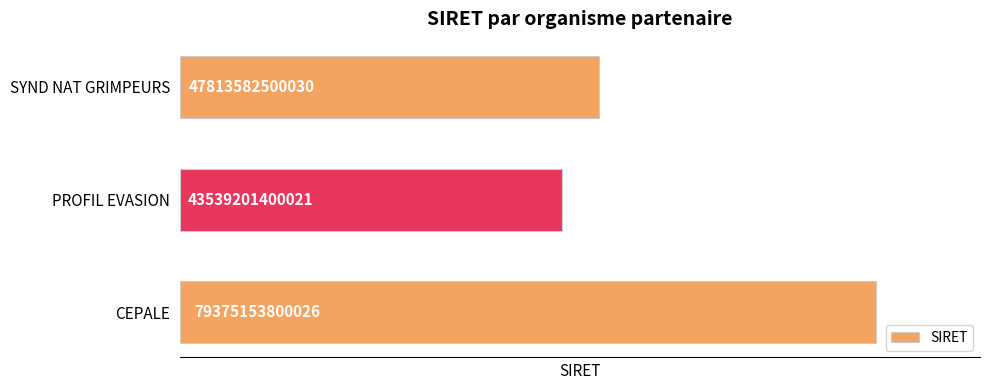

At which label is the value closest to 61457177600023?

SYND NAT GRIMPEURS